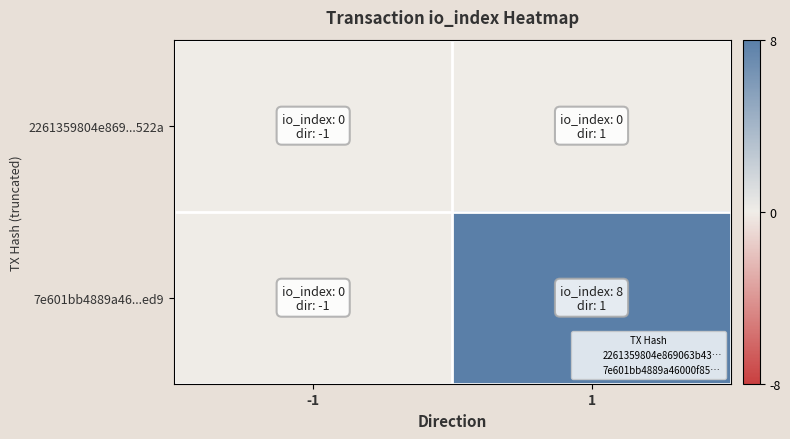

Reading left to right, list all the values displayed in this chart.

2261359804e869...522a: -1=0	1=0
7e601bb4889a46...ed9: -1=0	1=8